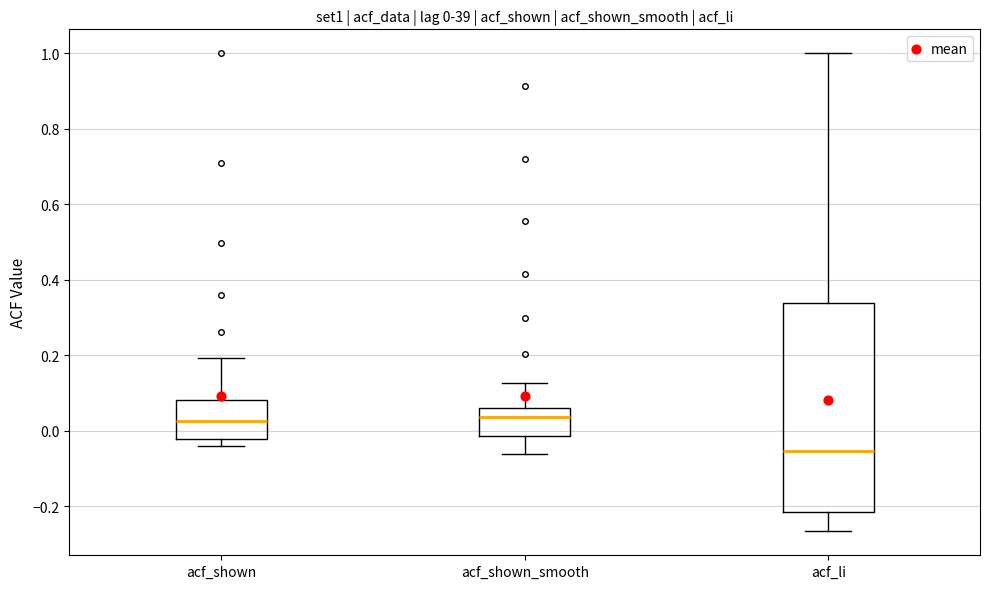

Comparing the boxes themselves (not the whiskers), which one is the tallest?

acf_li